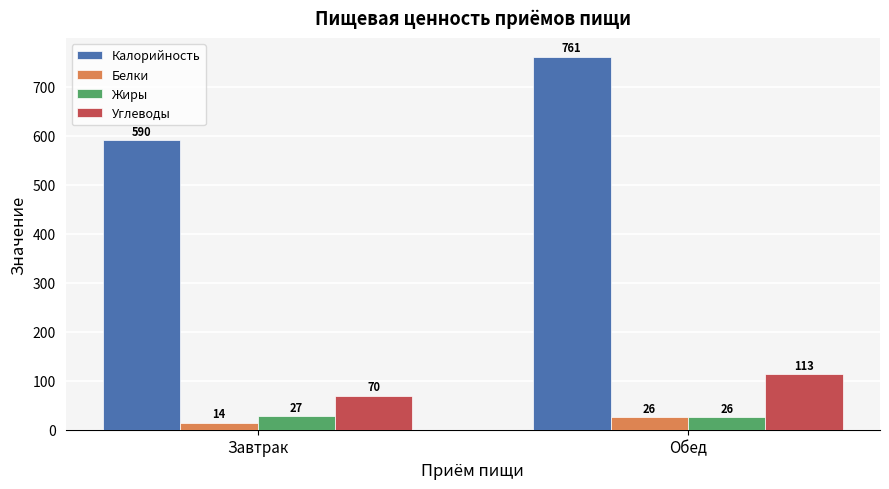

What is the difference between the highest and lowest values at Обед?

735.0